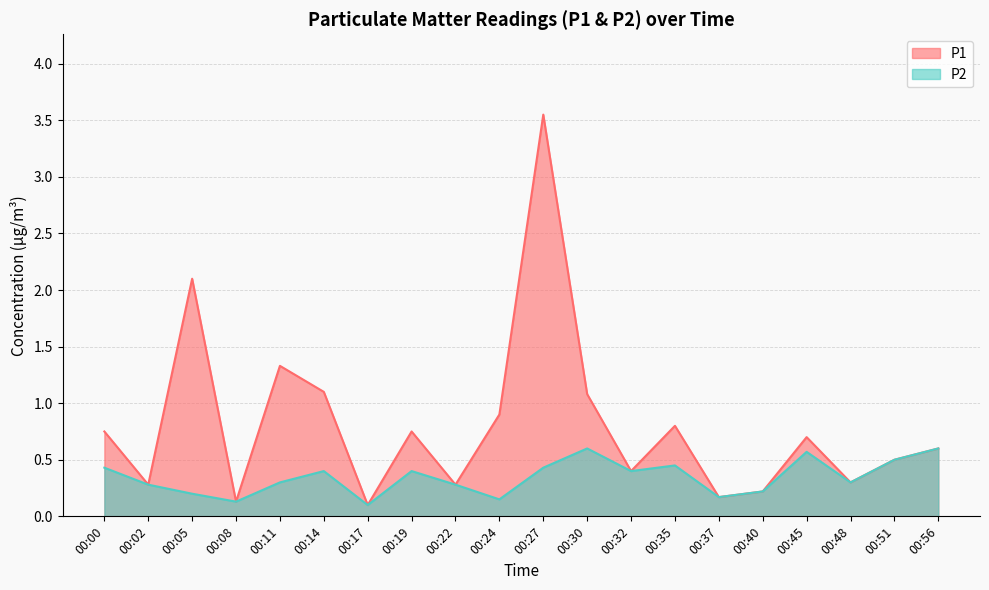

At which category is the sum across all series the highest?

00:27